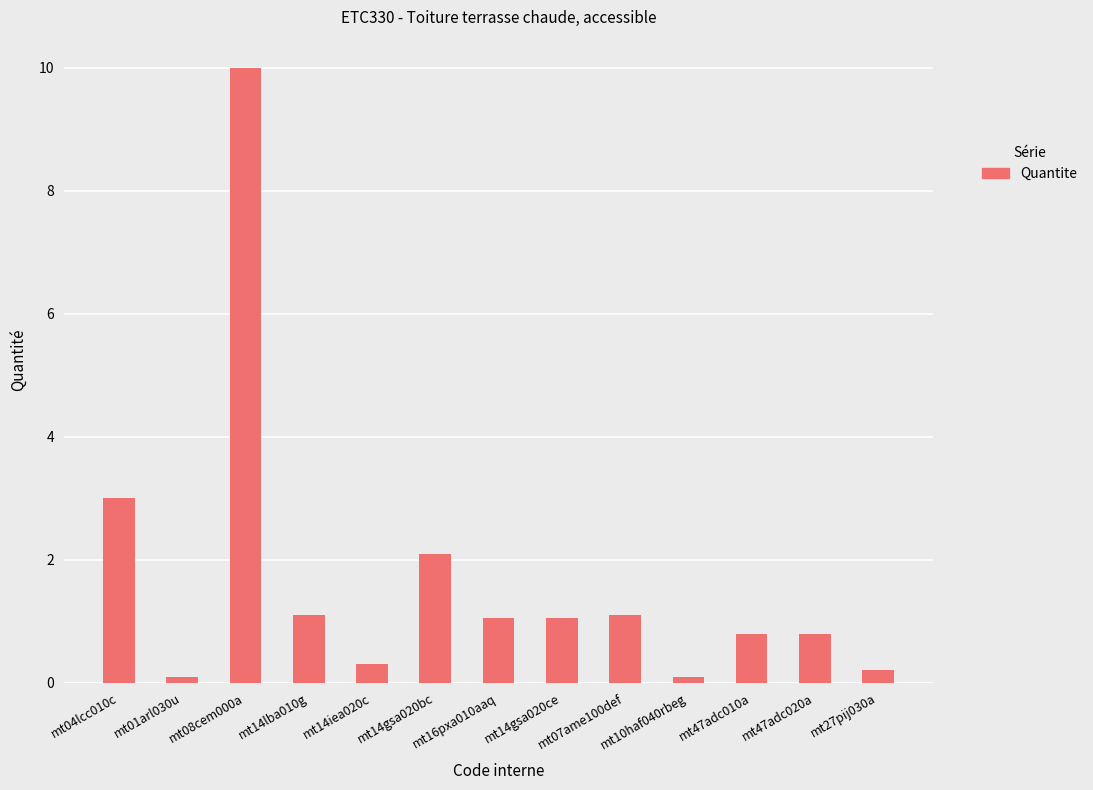

What is the maximum value shown in the chart?

10.0